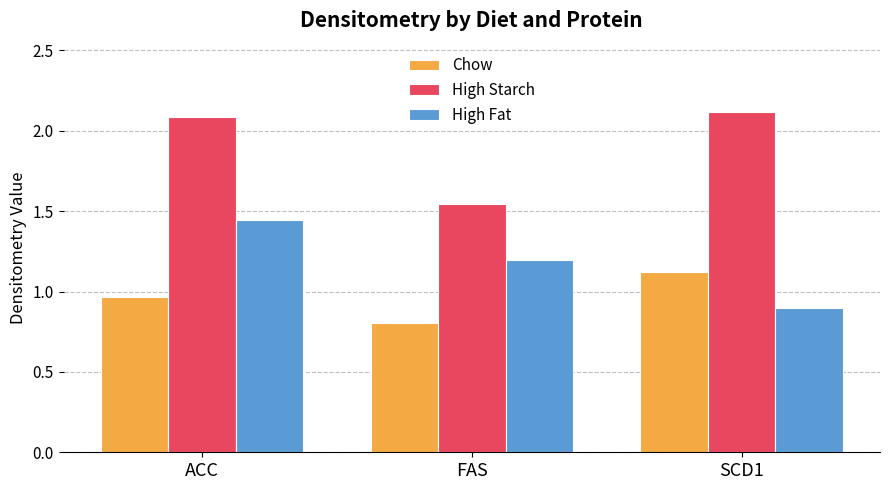

Which category has the highest value in the High Starch series?

SCD1